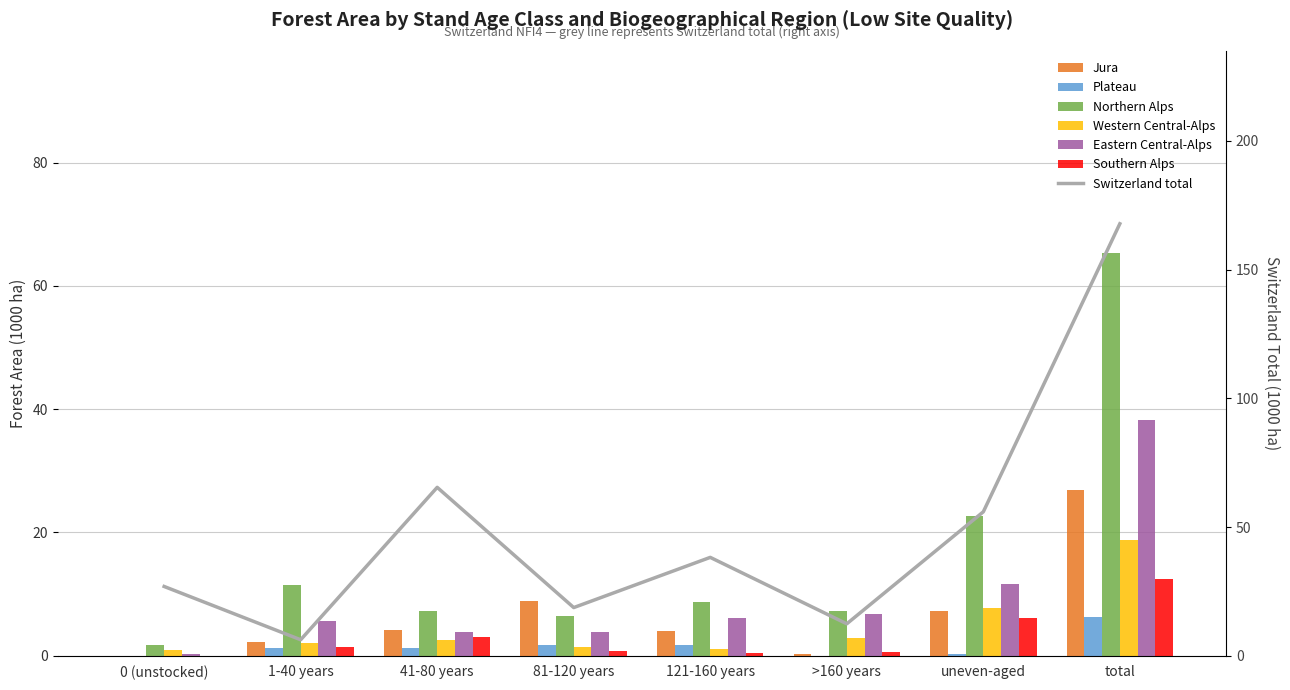

True or false: Plateau has a value of 1.8 at 81-120 years.

True